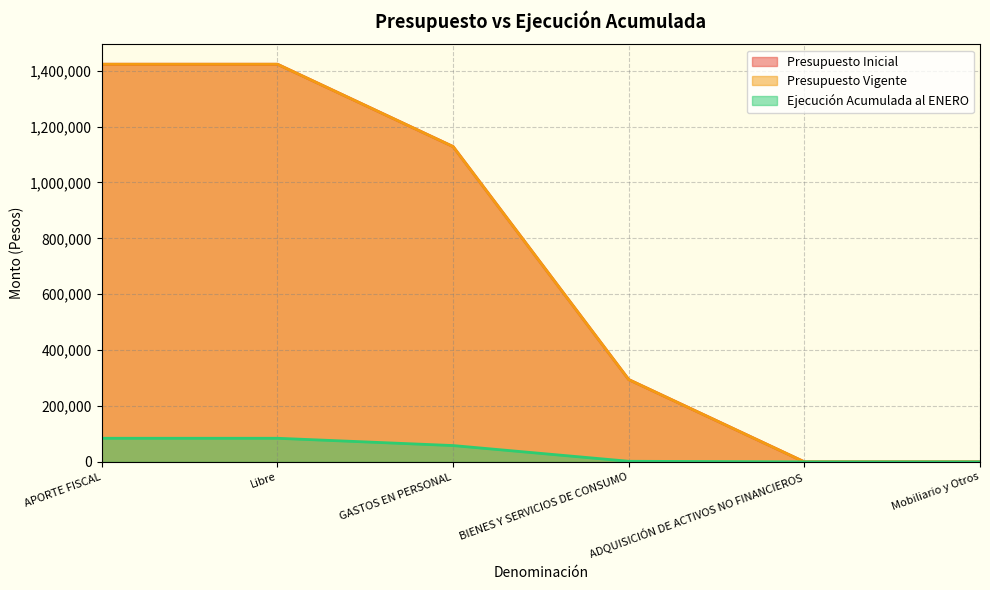

Which series has the largest total across all categories?

Presupuesto Inicial